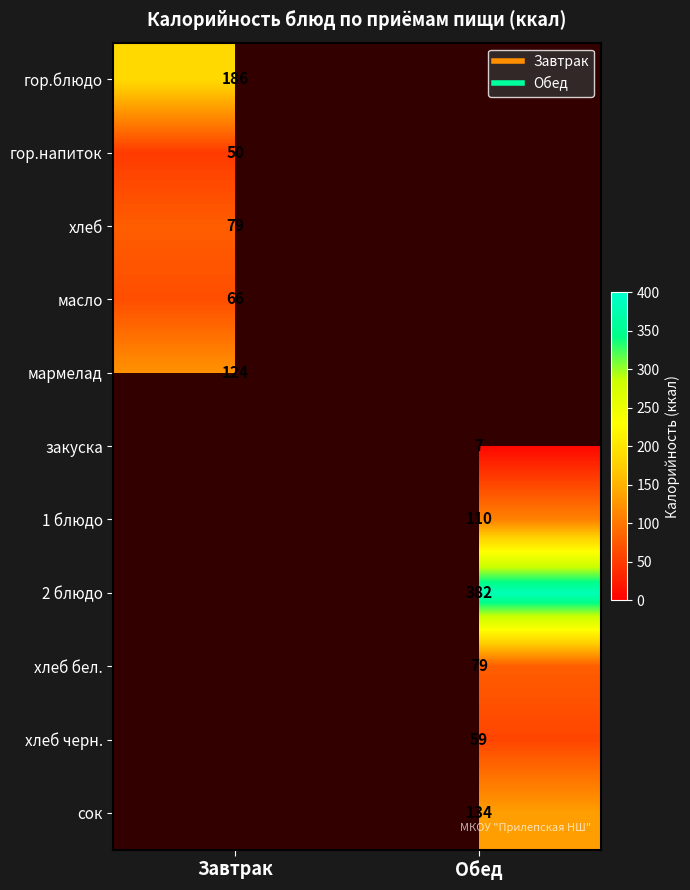

What is the sum of the Завтрак values at хлеб бел. and мармелад?

124